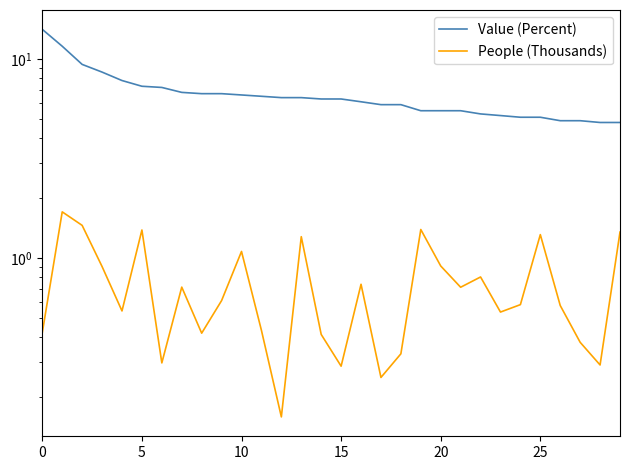

Is the value of Value (Percent) at 15 greater than the value of People (Thousands) at 11?

Yes